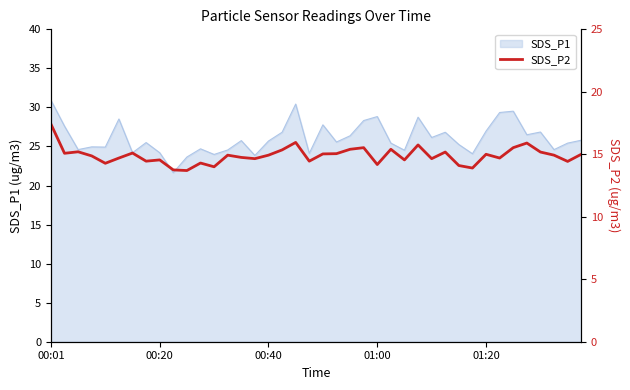

Does the chart have visible grid lines?

No